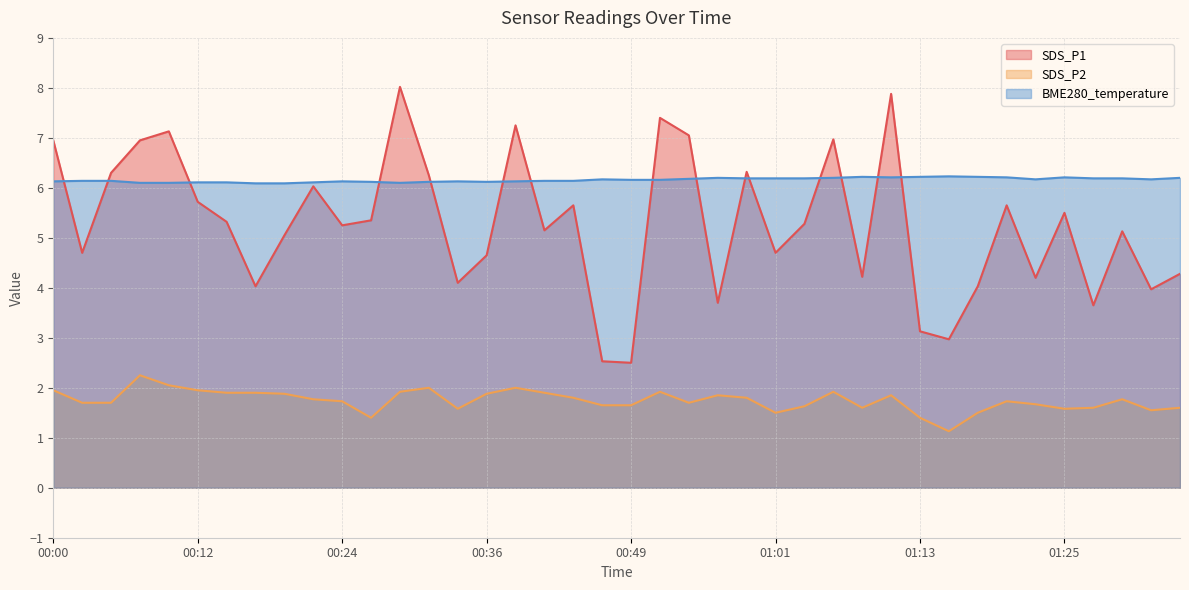

At which label does SDS_P1 reach its peak?

00:29